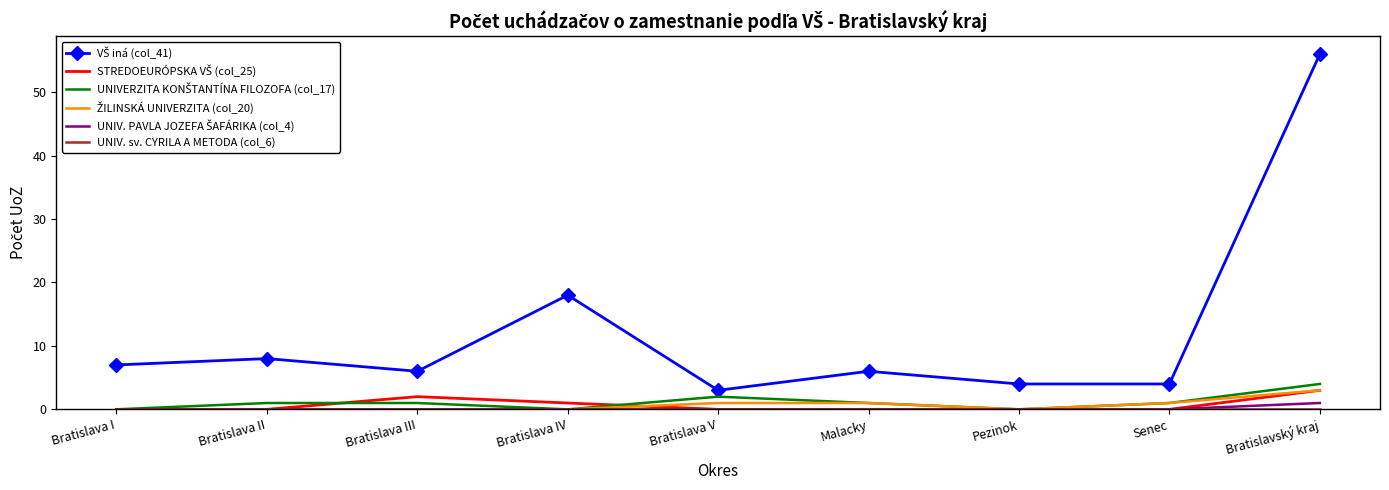

At which category does the chart reach its peak across all series?

Bratislavský kraj